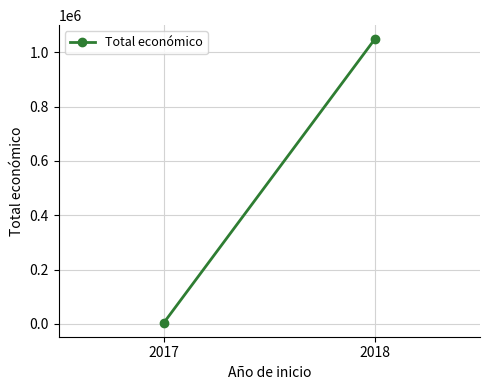

Count the number of categories in the chart.

2